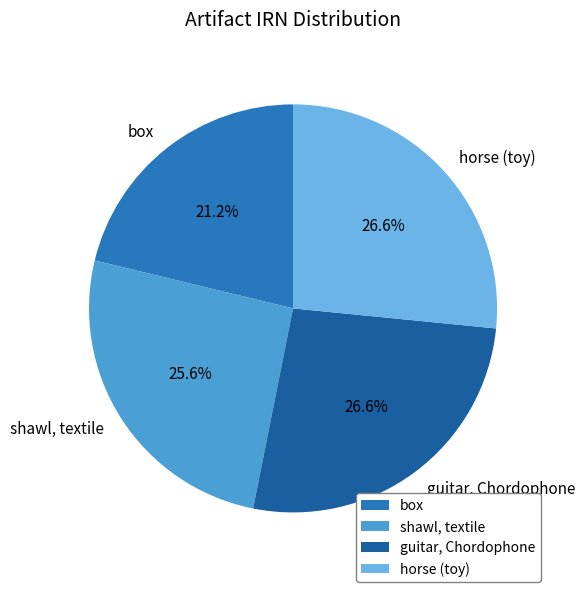

Between shawl, textile and horse (toy), which is larger?

horse (toy)